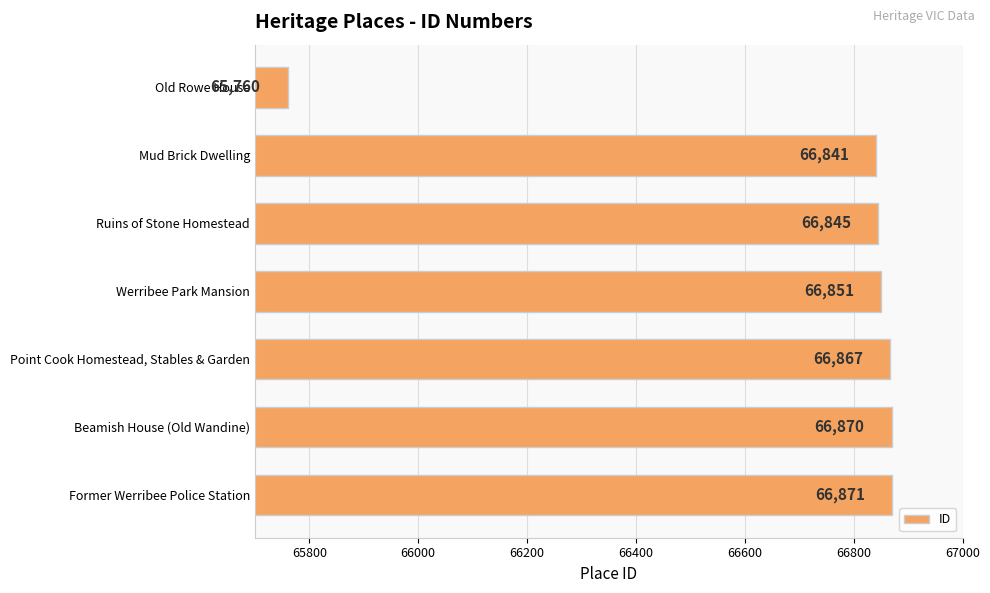

Reading bottom to top, what are all the values shown in this chart?

66871	66870	66867	66851	66845	66841	65760